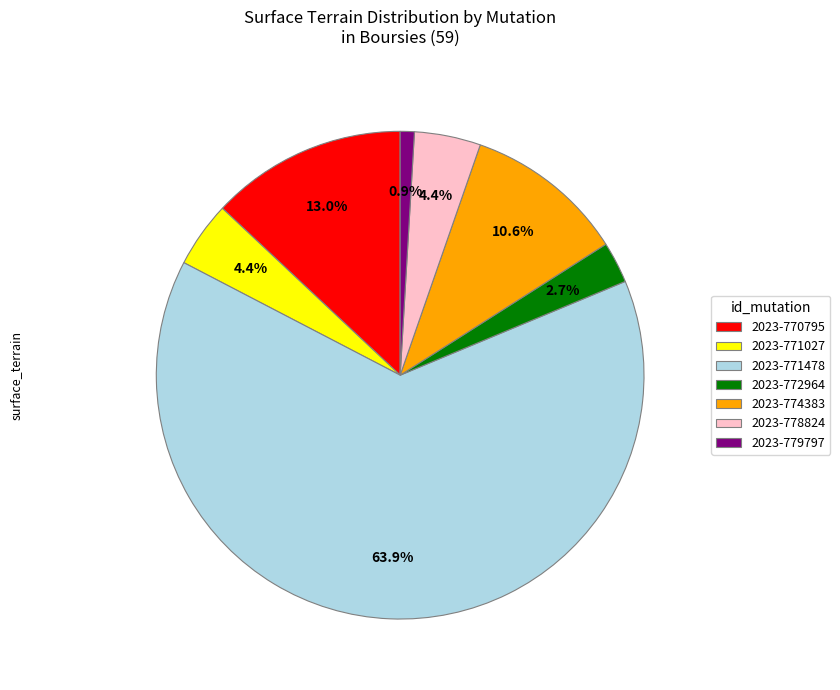

Combined, do 2023-770795 and 2023-772964 account for over 50%?

No